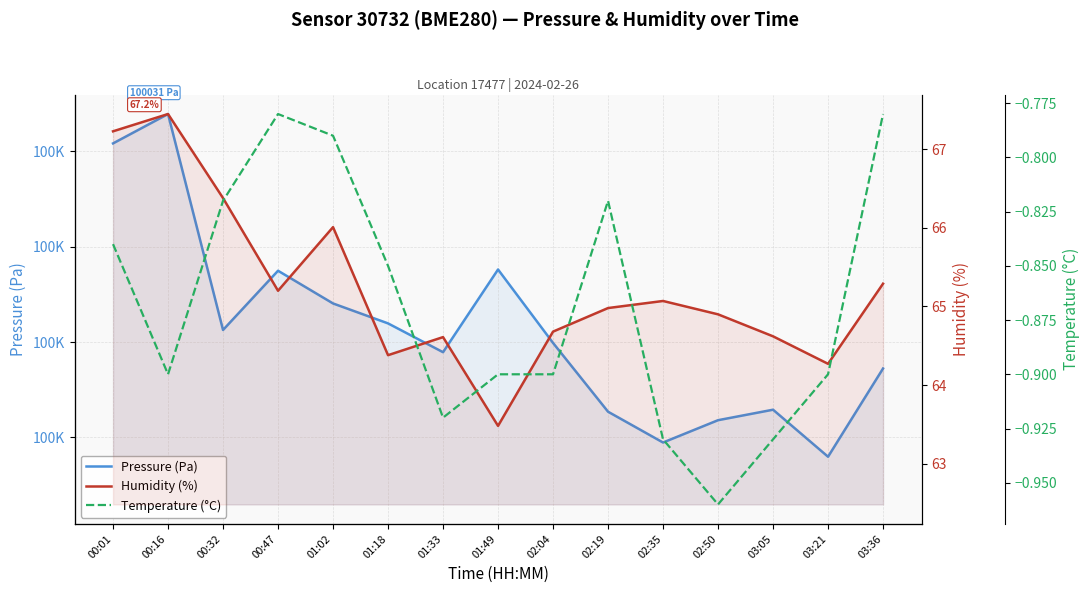

Between 02:50 and 00:01, which is larger?

00:01